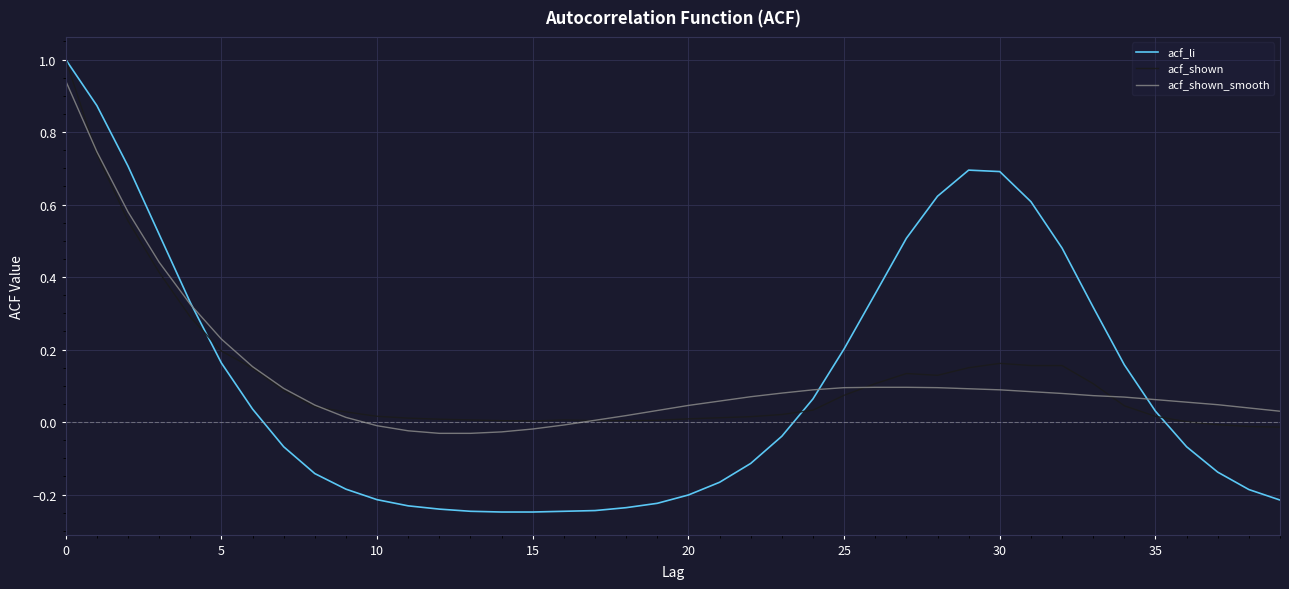

Which series has the largest range (max minus min)?

acf_li